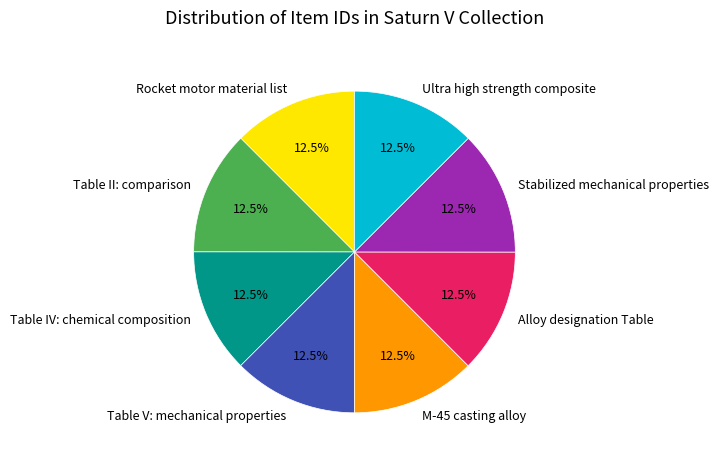

True or false: Table II: comparison accounts for 22% of the total.

False